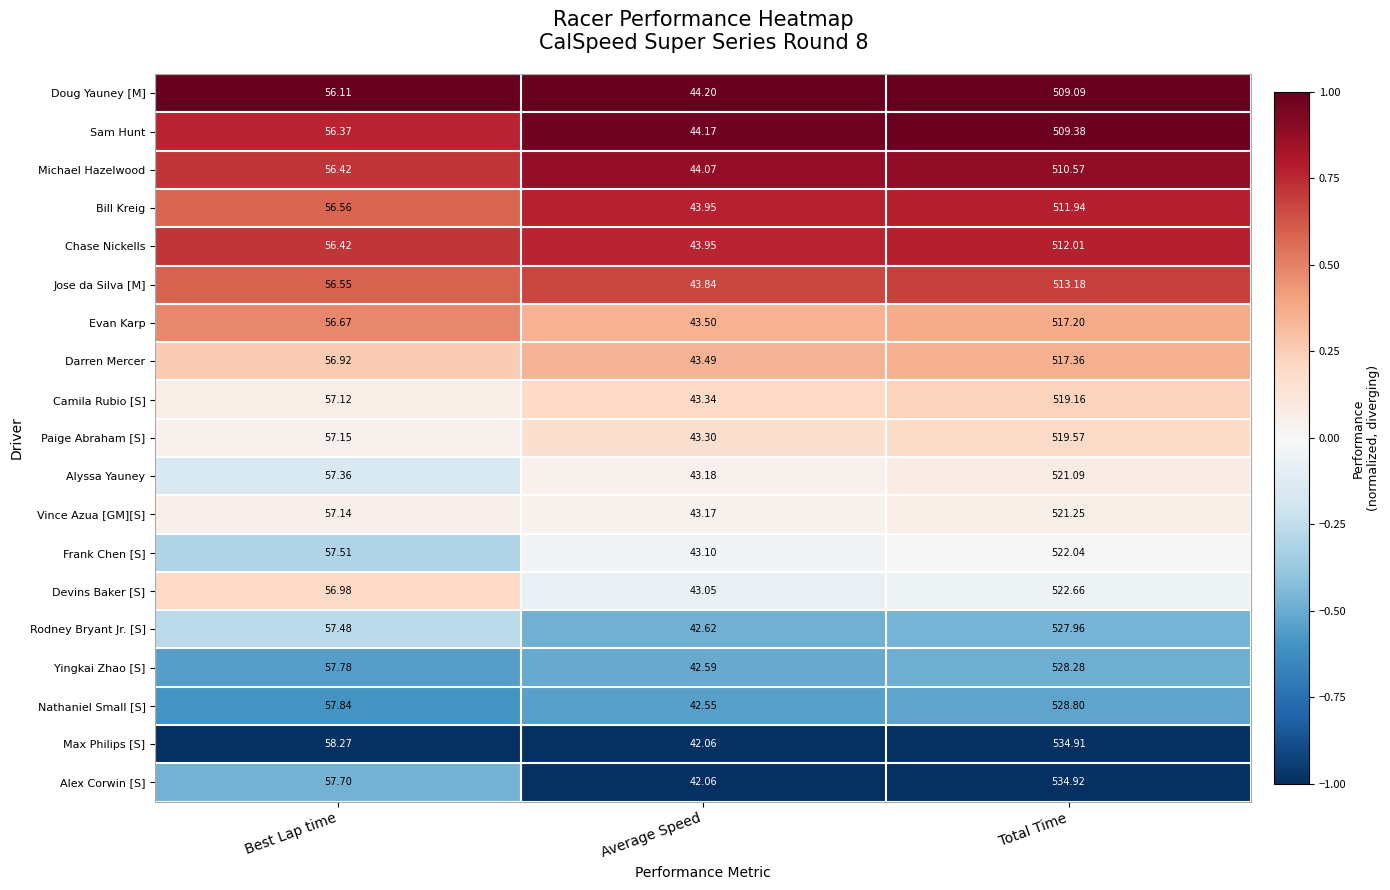

At which category is the sum across all series the highest?

Total Time